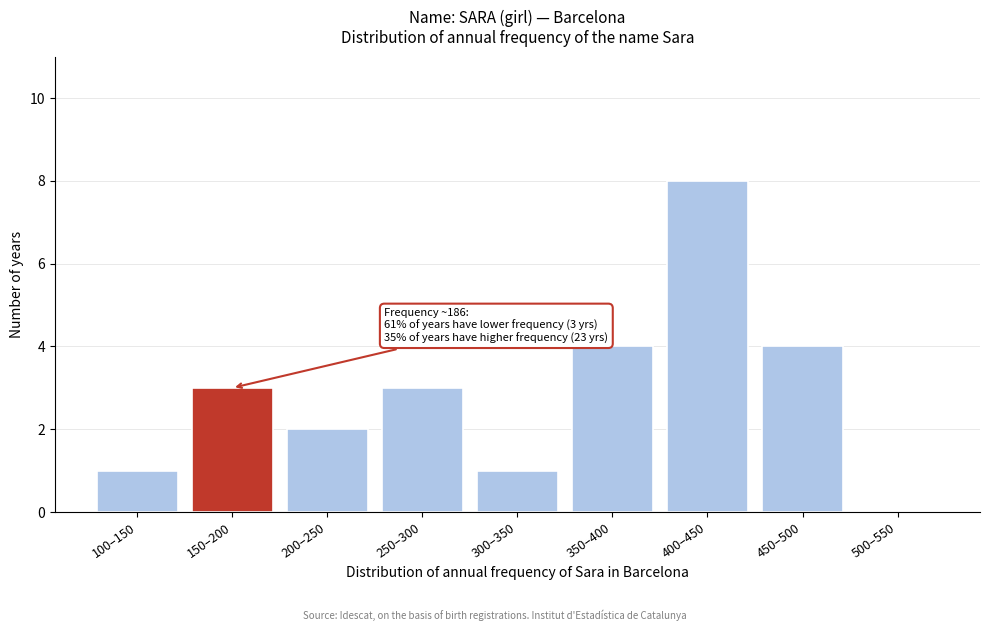

Reading left to right, transcribe all the data shown in this chart.

100–150=1	150–200=3	200–250=2	250–300=3	300–350=1	350–400=4	400–450=8	450–500=4	500–550=0